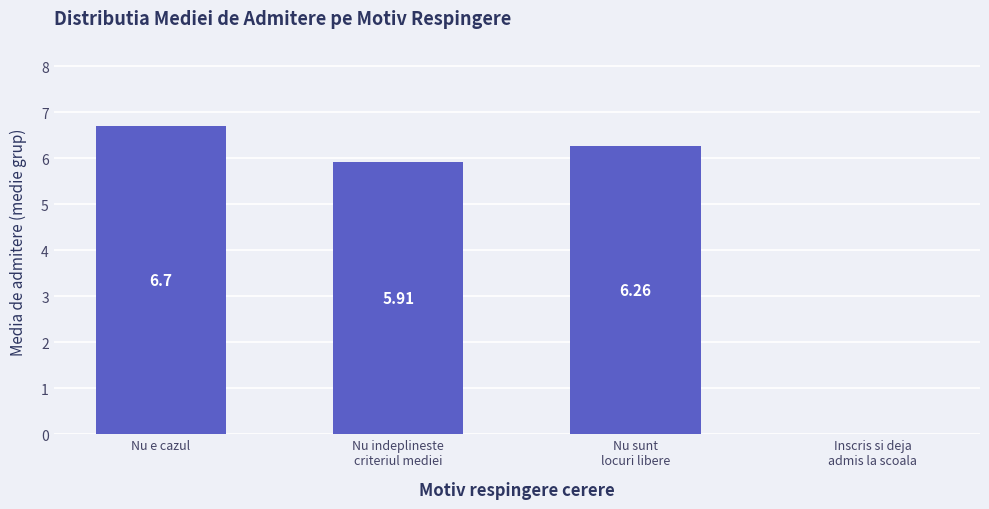

Are the bars horizontal?

No